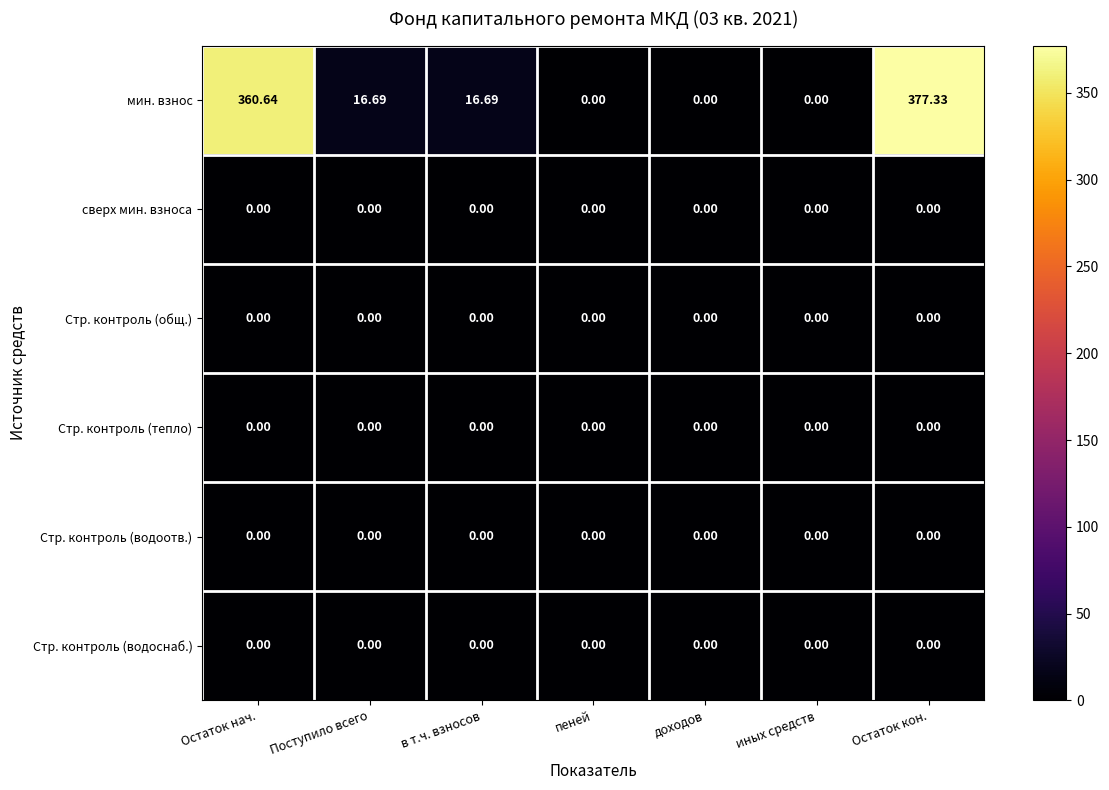

How many values in мин. взнос are above zero?

4